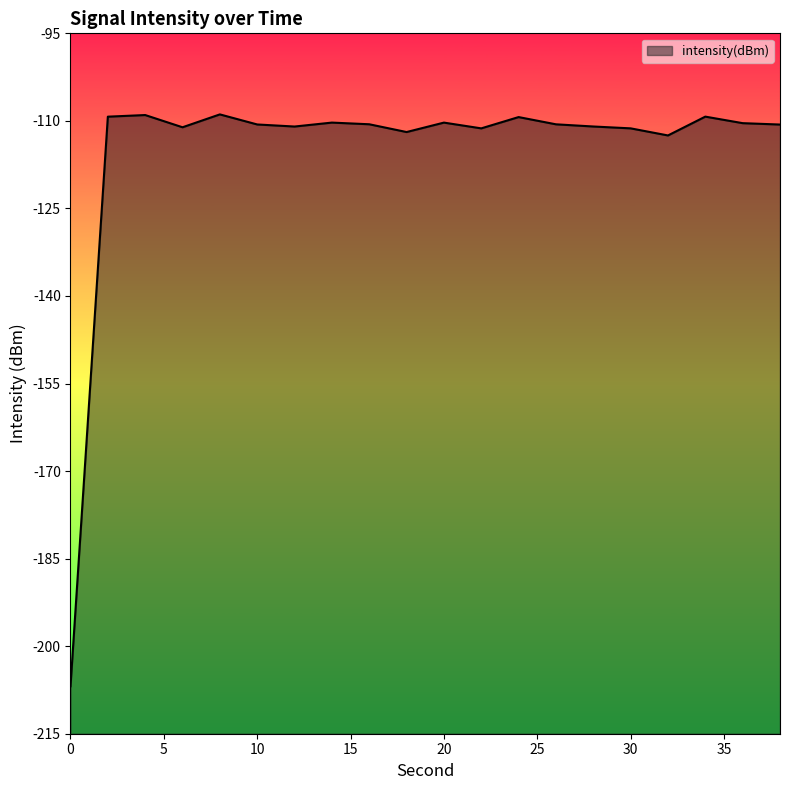

What value does the data have at 14?

-110.3